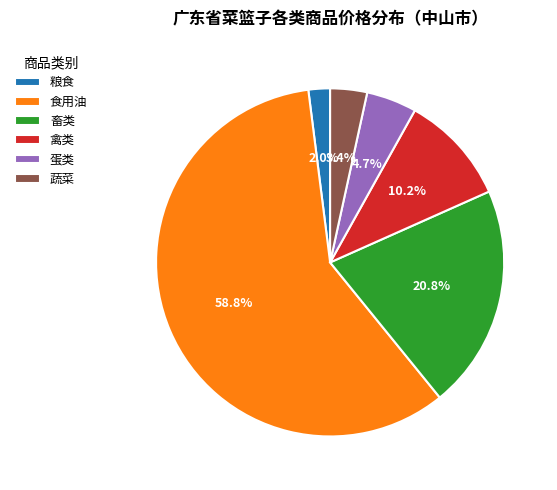

Which category has the smallest portion of the pie?

粮食